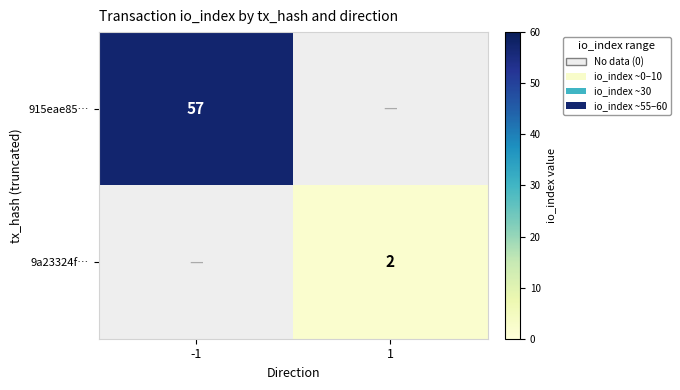

At which category does the chart reach its minimum across all series?

1